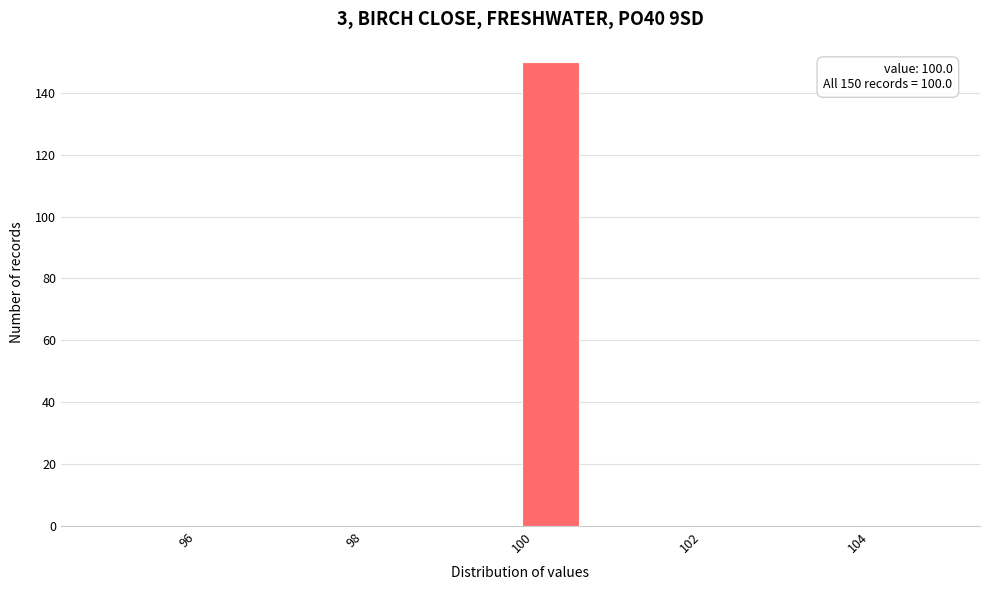

Read against the x-axis, roughly where is the centre of the tallest bar?

100.4